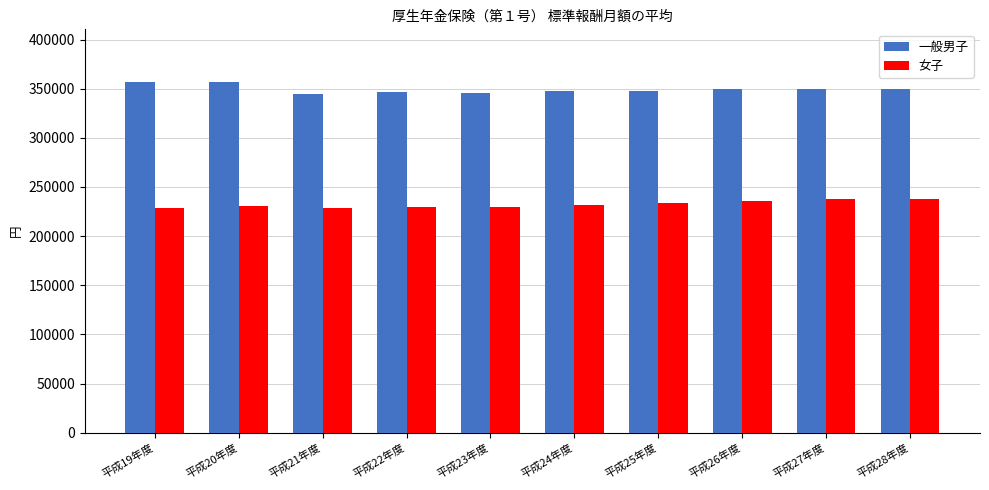

List the series in order of their peak value, highest first.

一般男子, 女子